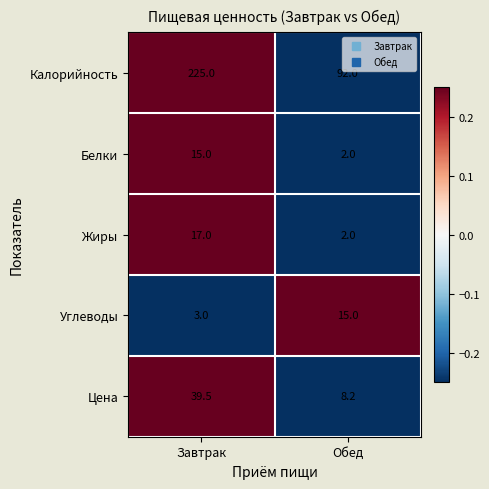

What value does the Белки series have at Завтрак?

15.0